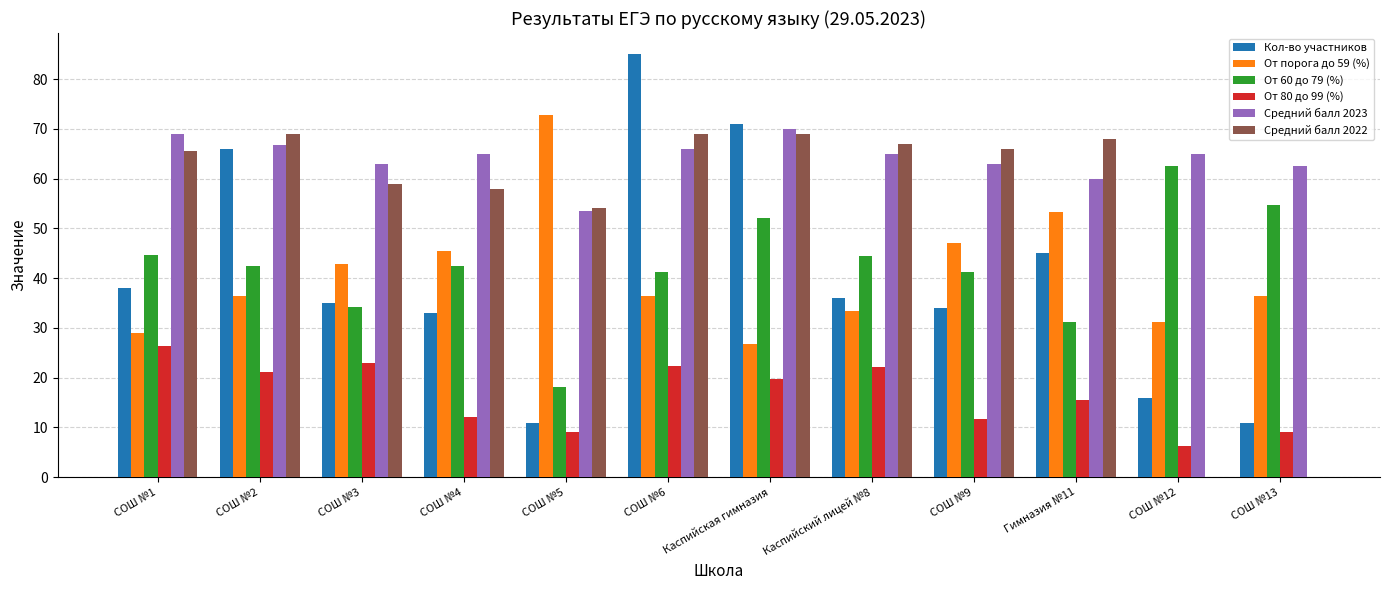

At which label does Средний балл 2023 reach its peak?

Каспийская гимназия